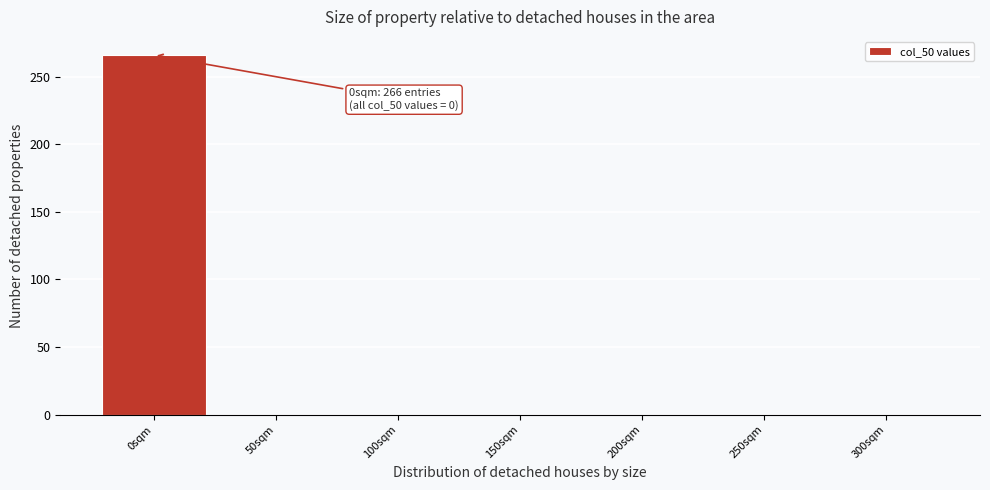

Reading right to left, extract all data points from this chart.

300sqm=0	250sqm=0	200sqm=0	150sqm=0	100sqm=0	50sqm=0	0sqm=266